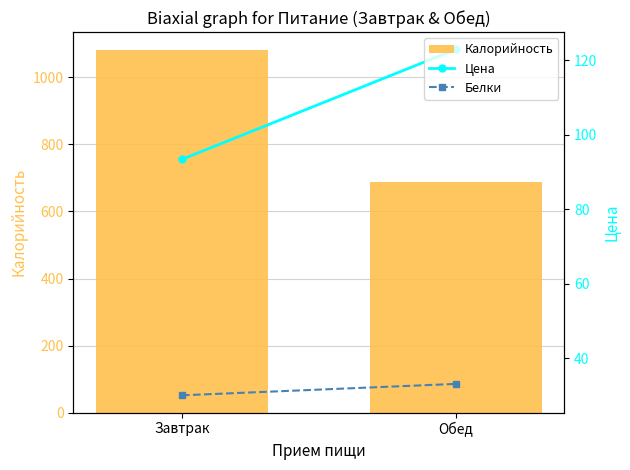

How many data points does each series have?

2